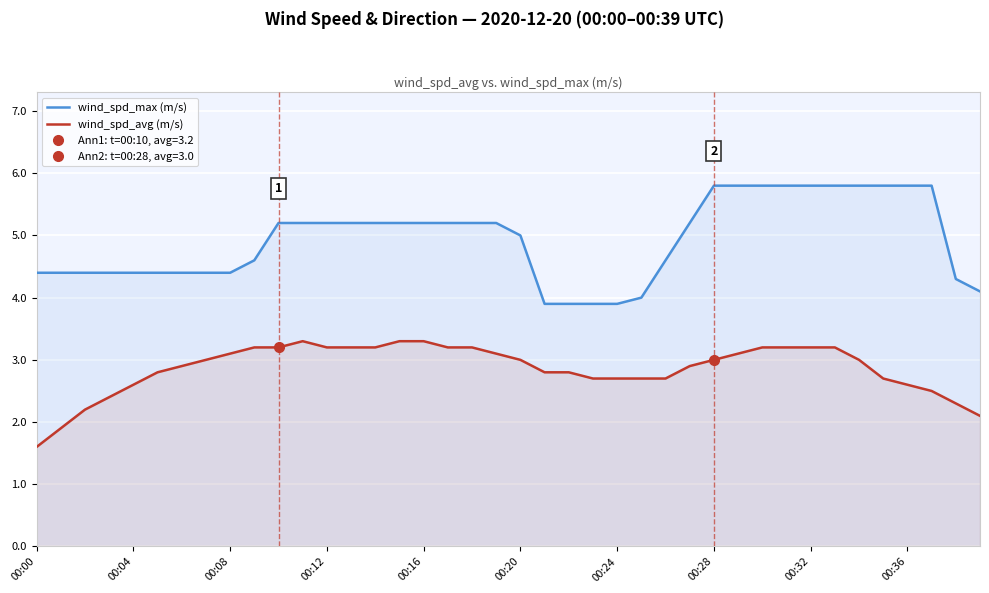

How many lines are shown in the chart?

2